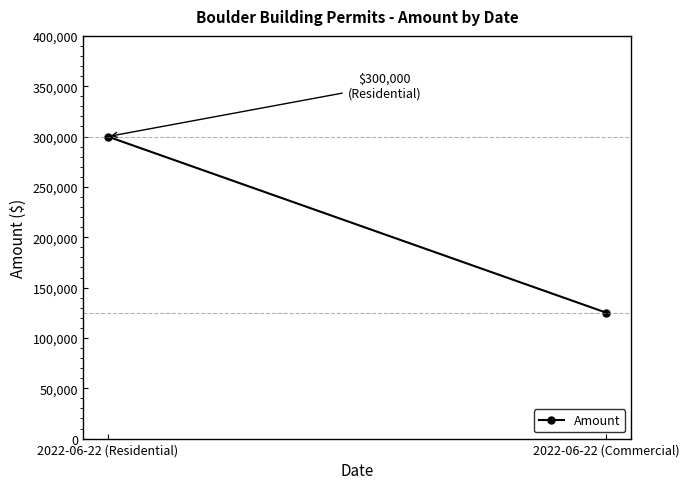

What is the greatest value displayed?

300000